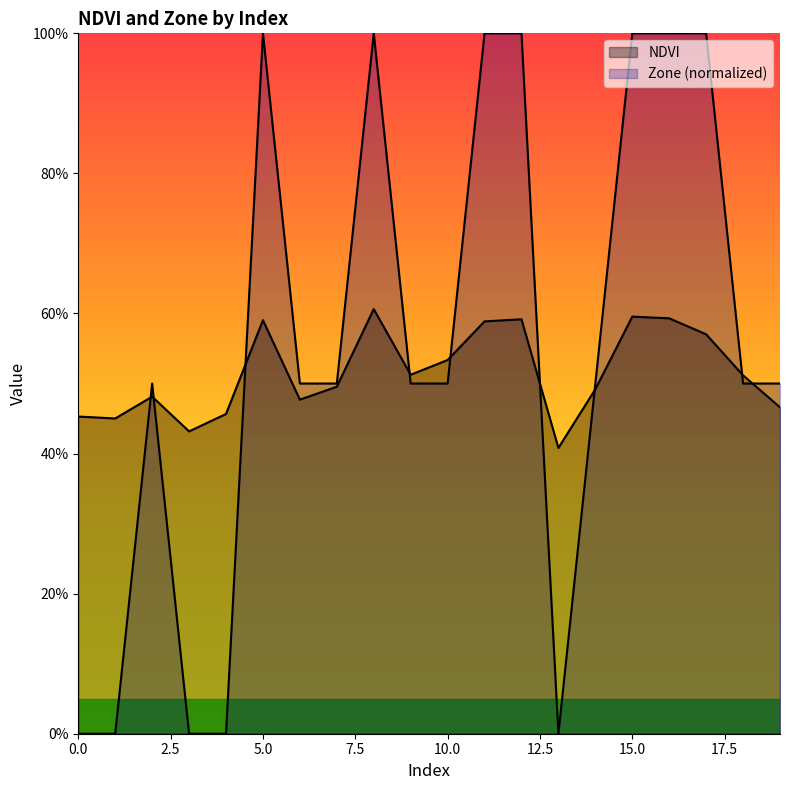

Count the number of data series in this chart.

2